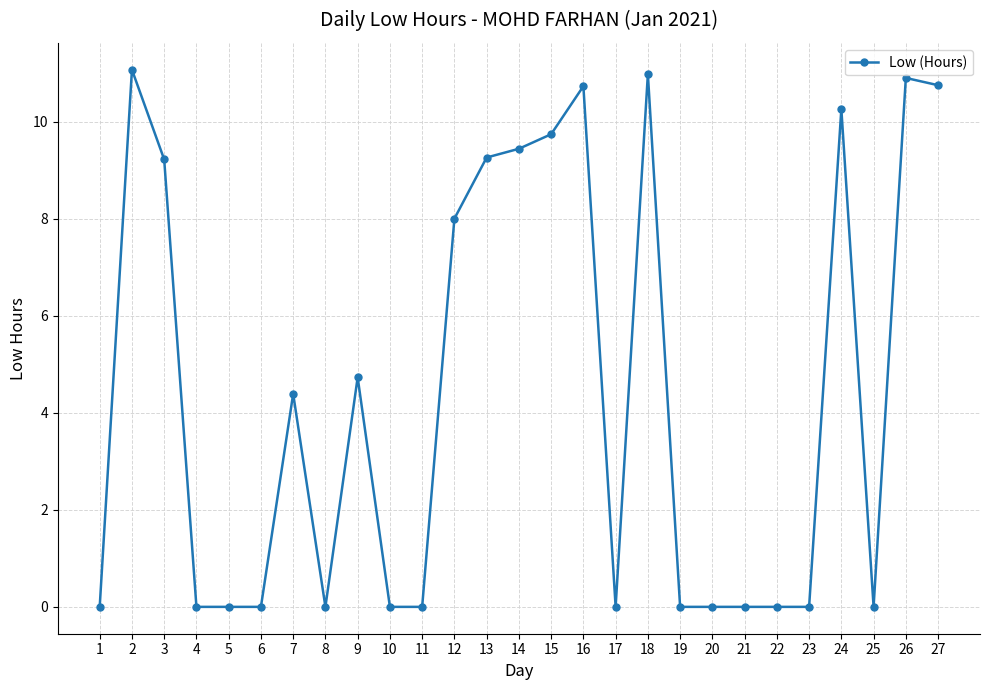

What is the greatest value displayed?

11.1